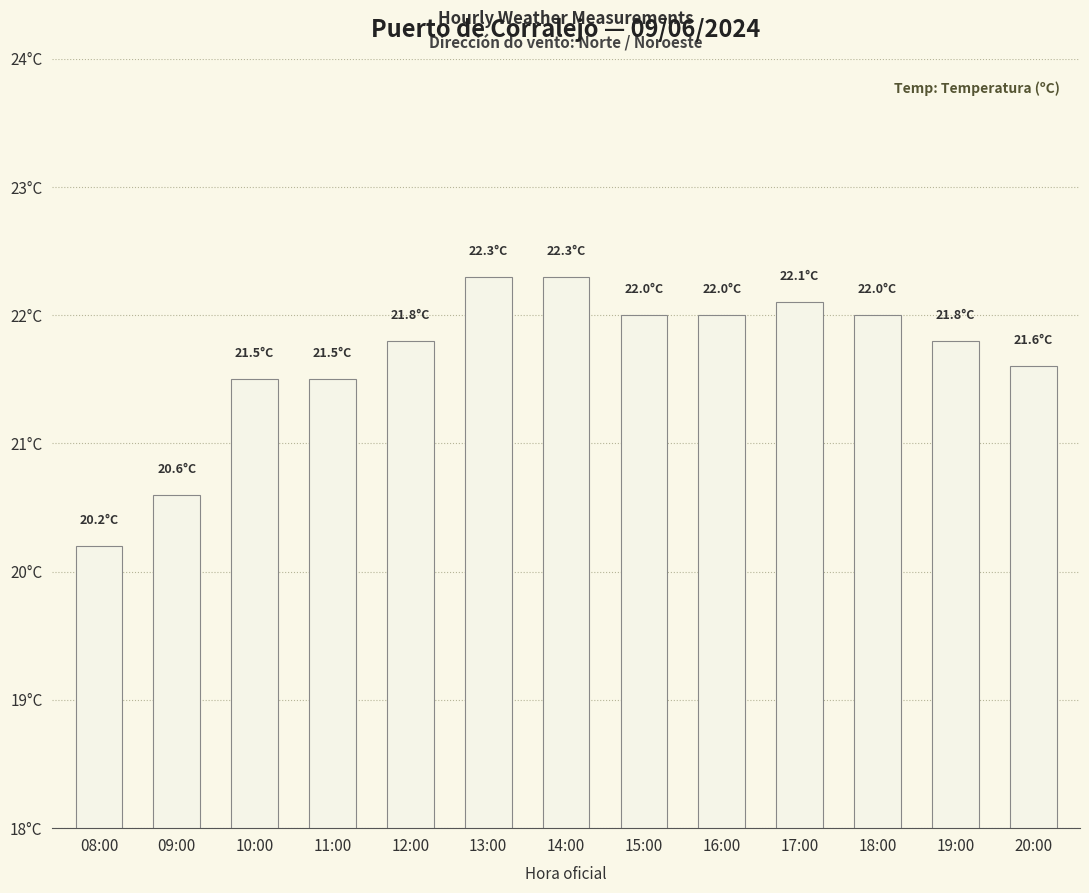

Reading left to right, transcribe all the data shown in this chart.

08:00=20.2	09:00=20.6	10:00=21.5	11:00=21.5	12:00=21.8	13:00=22.3	14:00=22.3	15:00=22.0	16:00=22.0	17:00=22.1	18:00=22.0	19:00=21.8	20:00=21.6